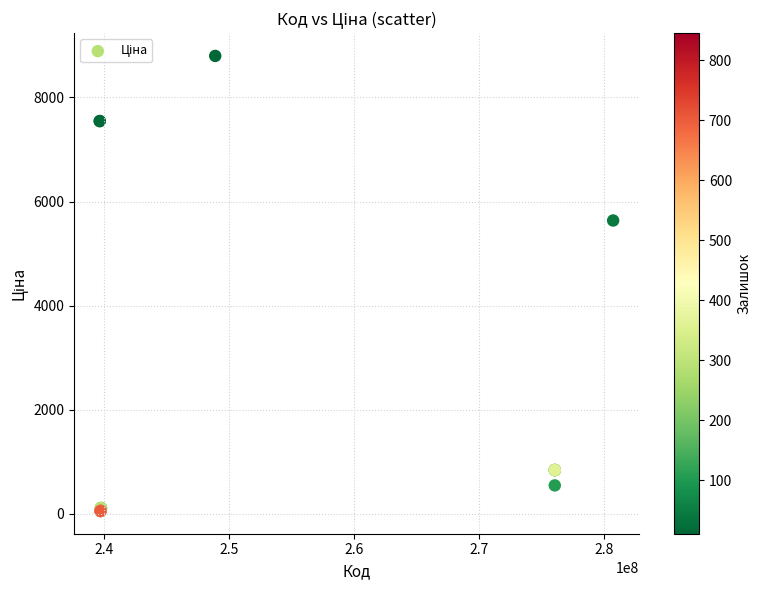

What Y value in the scatter plot is closest to 4427?

5636.0